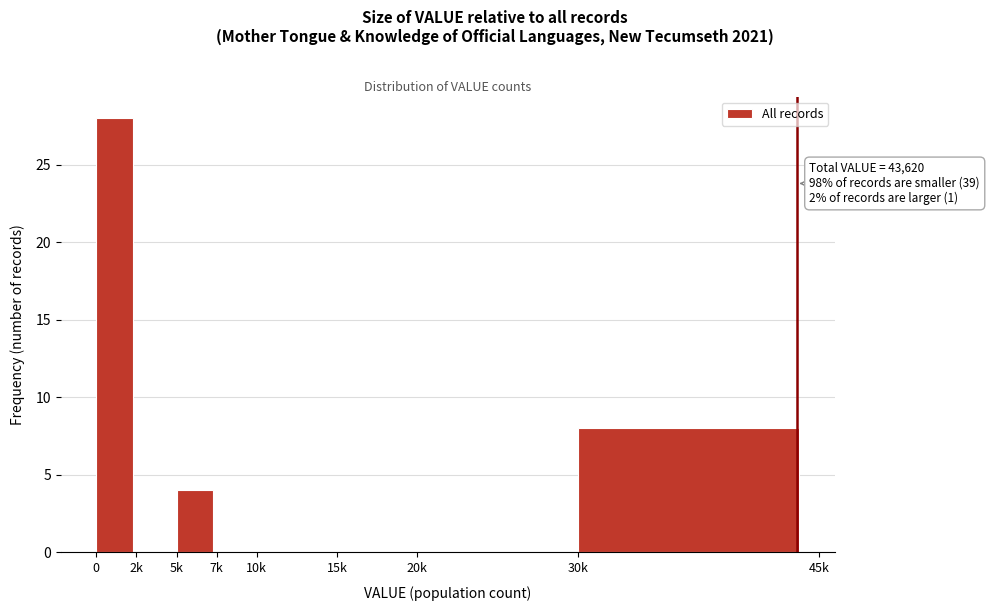

Reading left to right, list all the values displayed in this chart.

0=28	2k=0	5k=4	7k=0	10k=0	15k=0	20k=0	30k=8